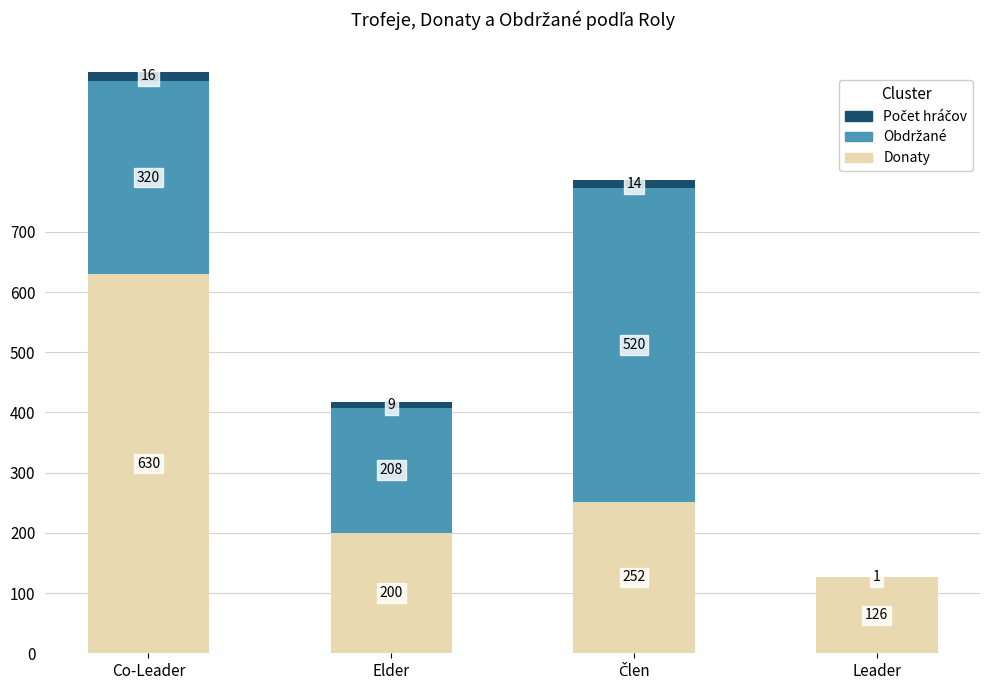

At which category is the sum across all series the highest?

Co-Leader